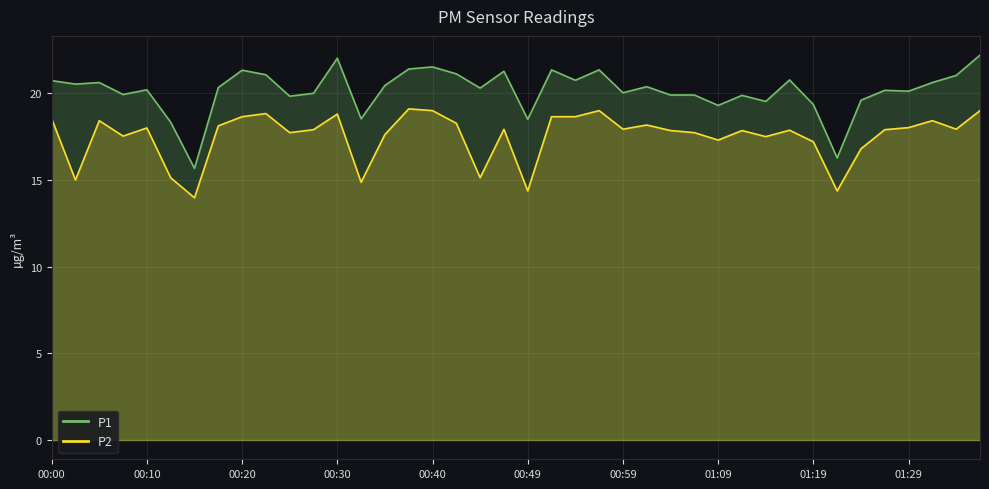

How many data points in P2 are less than 17?

8